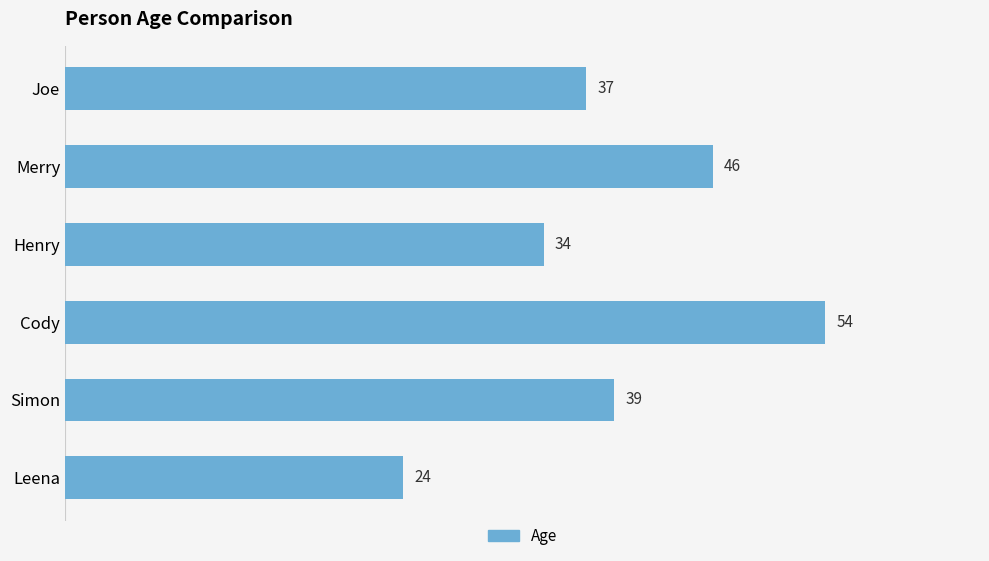

What is the average value?

39